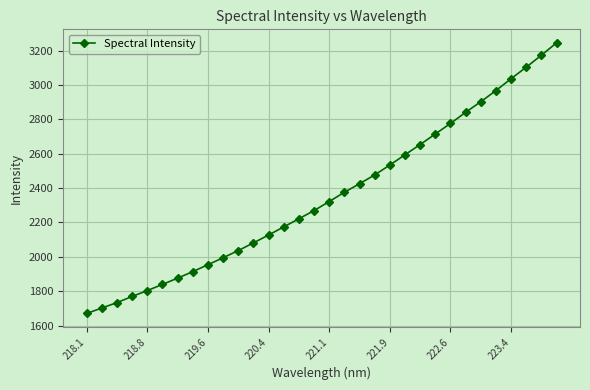

What is the value of the 28th point from the left?

2967.4